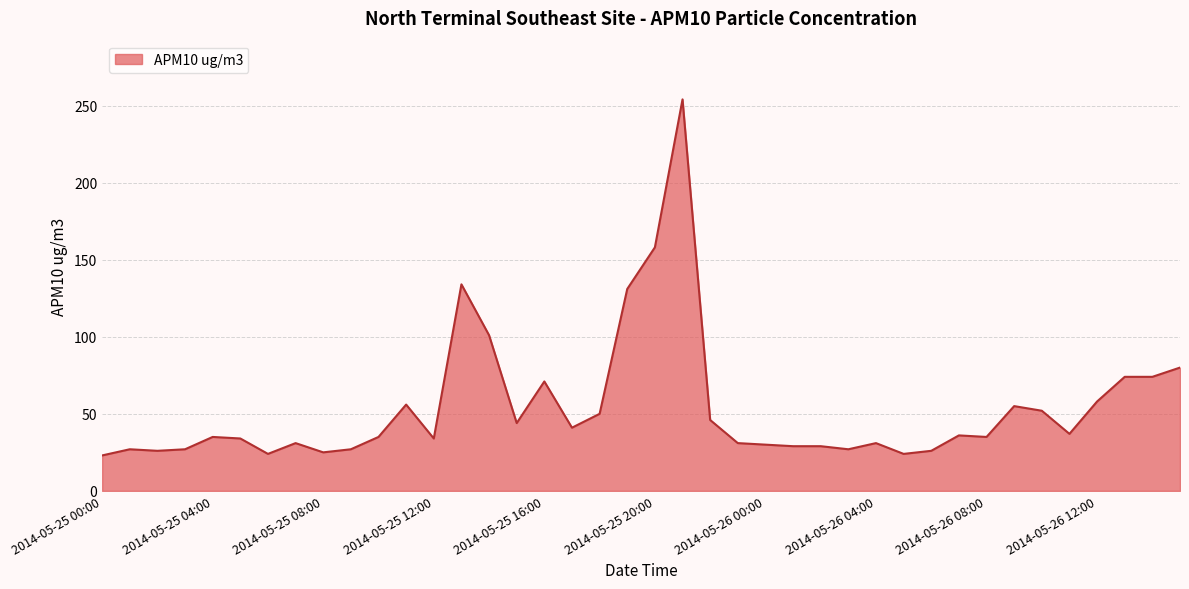

What is the difference between the maximum and minimum values?

231